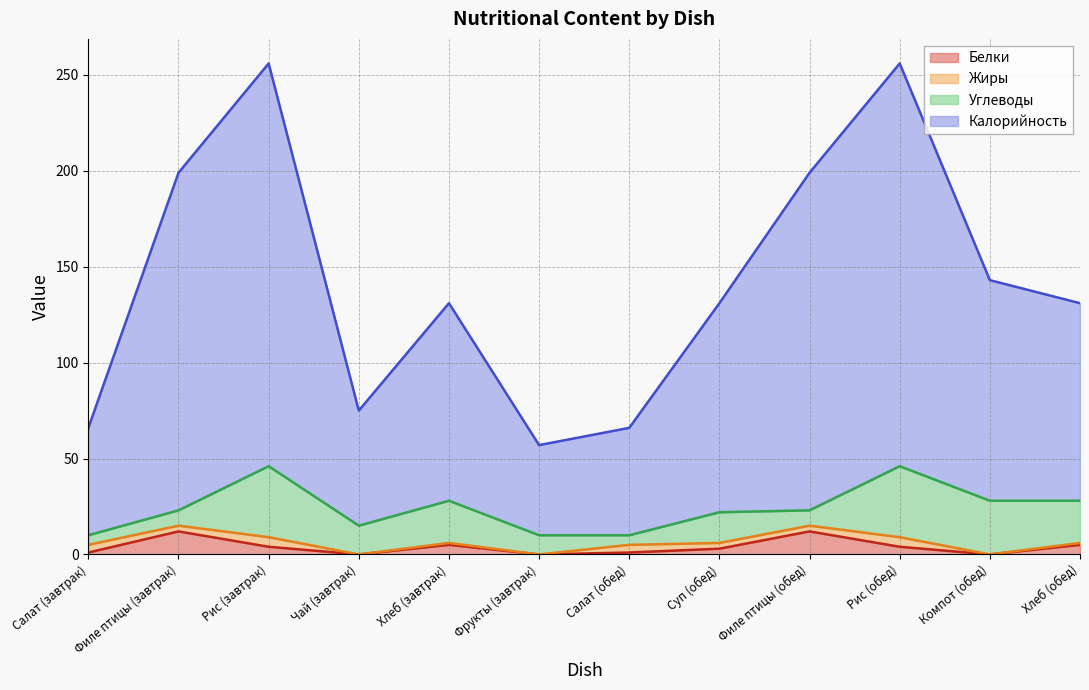

What is the highest value of the Белки series?

12